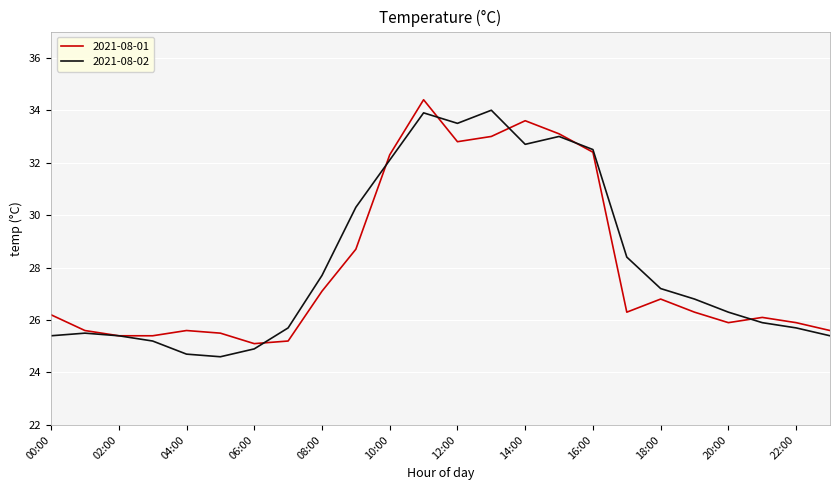

What is the maximum value shown in the chart?

34.4